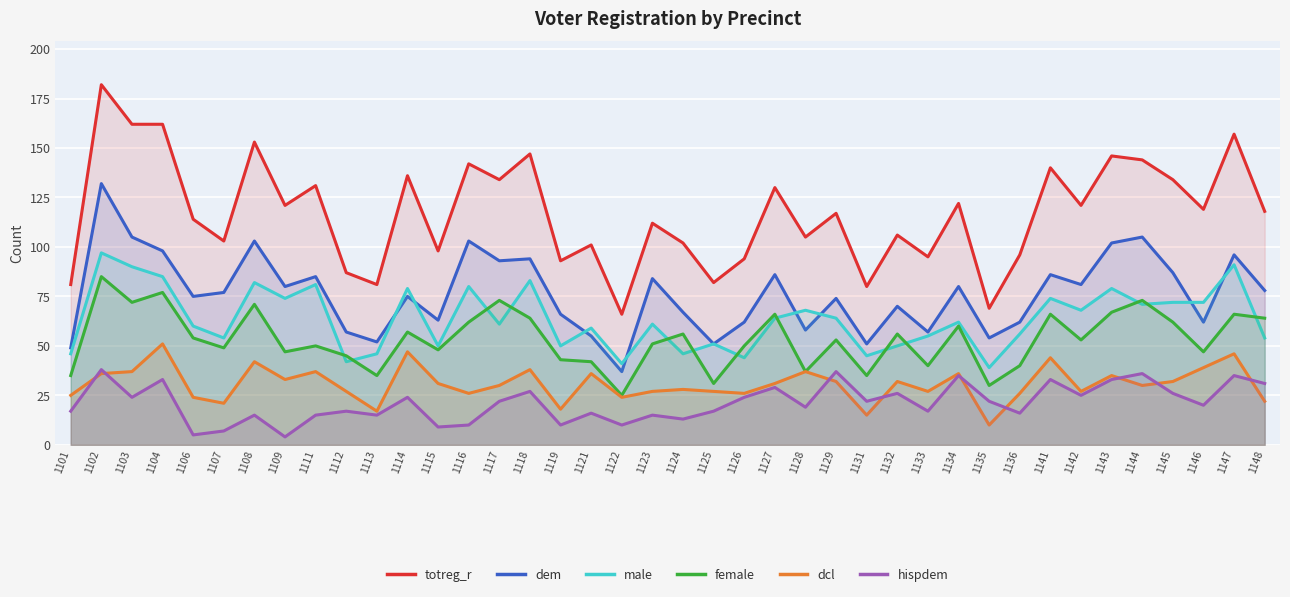

In dem, how many points are lower than both neighbors (excluding endpoints)?

13